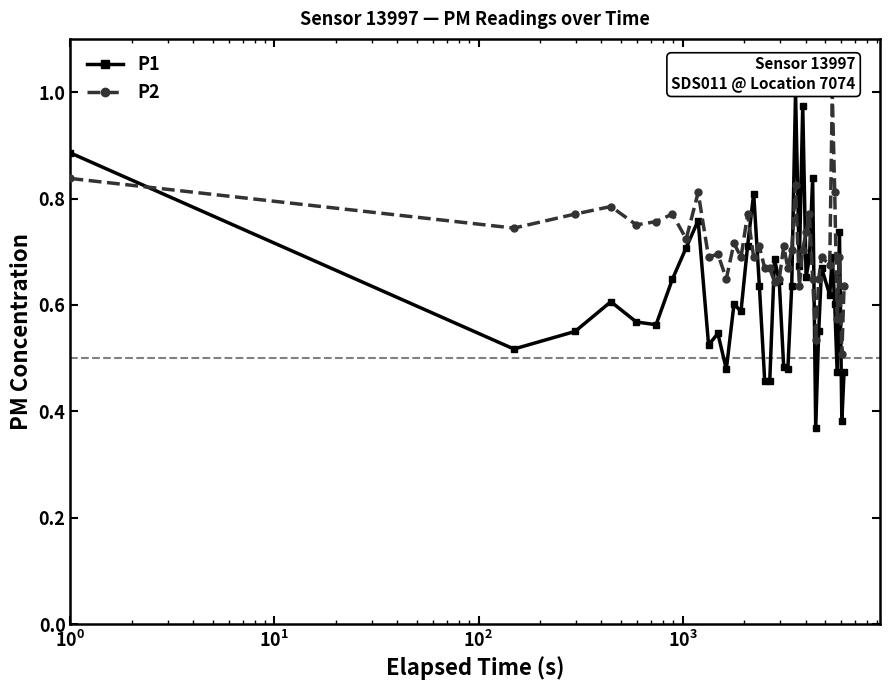

How many intersections are there between P1 and P2?

11